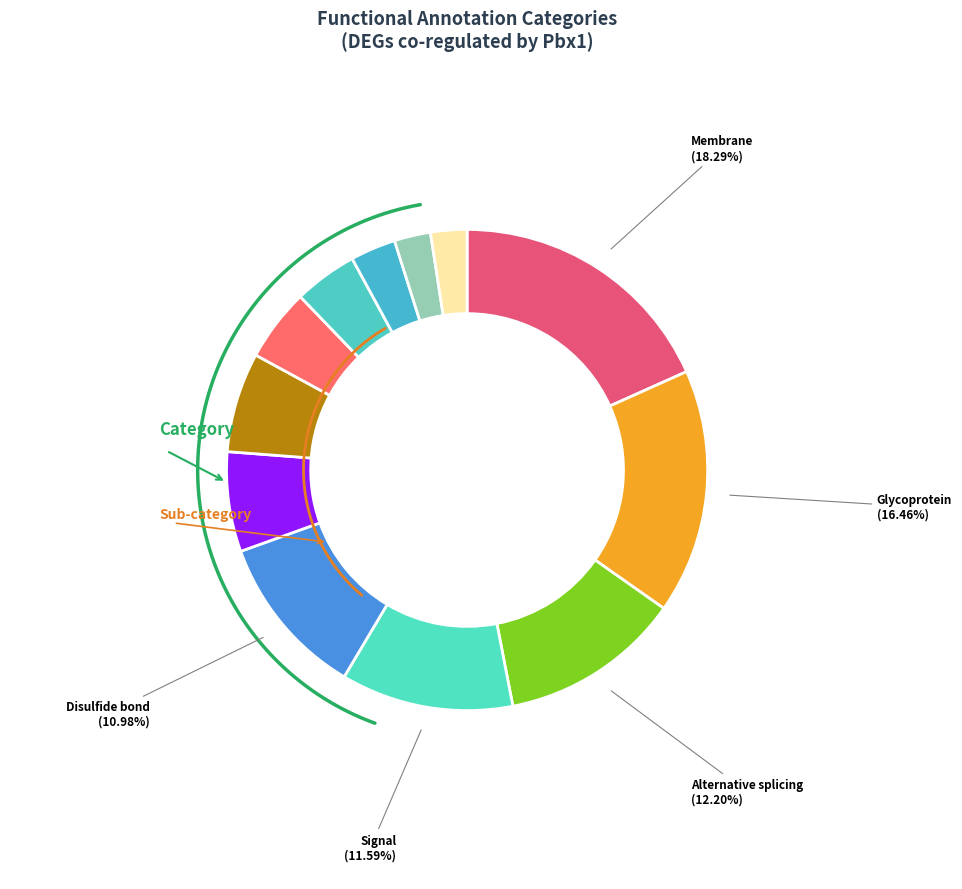

What portion of the pie excludes Secreted?

93.3%